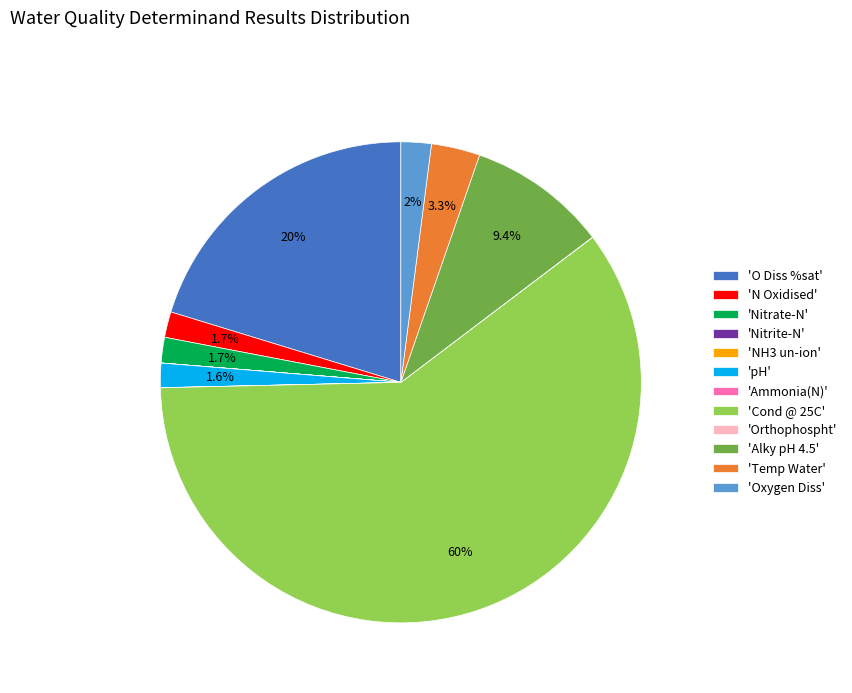

Which slice is the largest?

'Cond @ 25C'